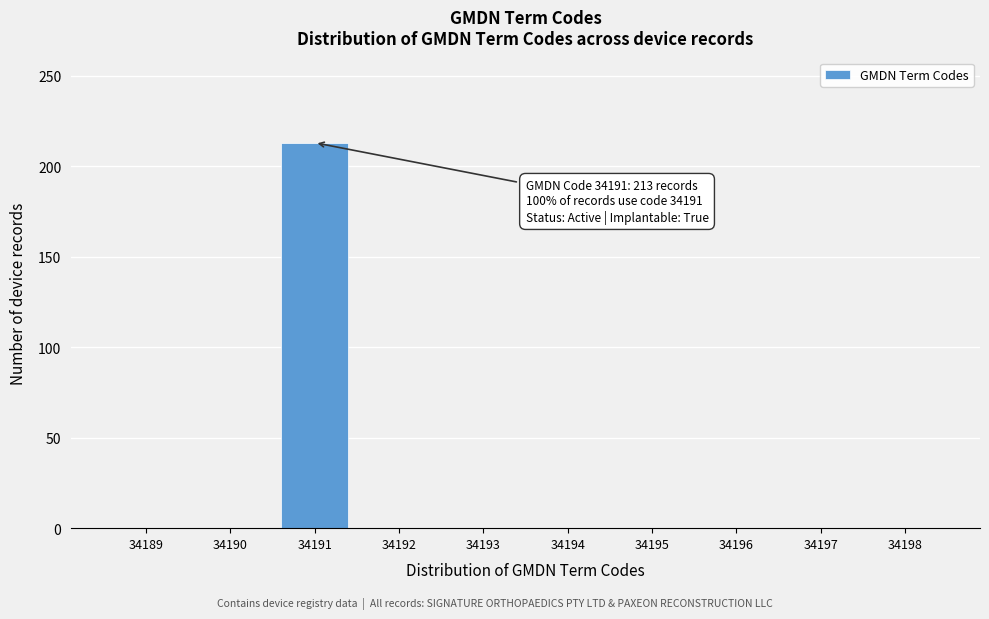

Reading left to right, list all the values displayed in this chart.

34189=0	34190=0	34191=213	34192=0	34193=0	34194=0	34195=0	34196=0	34197=0	34198=0